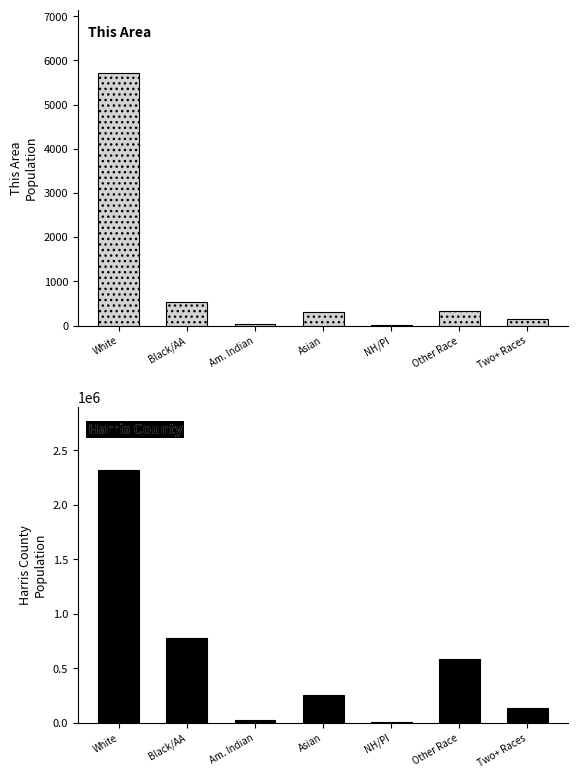

What is the average value of the Harris County series?

584637